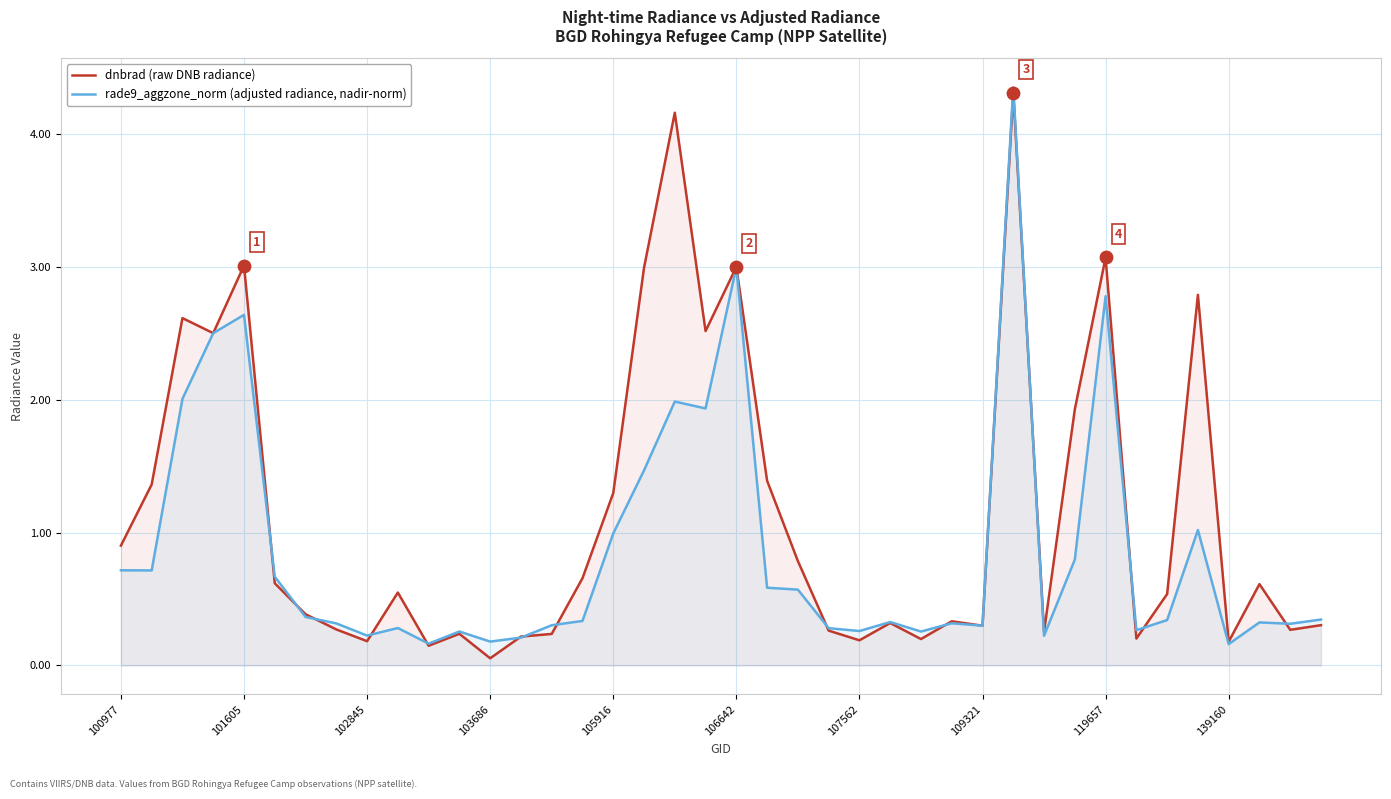

At which category is the sum across all series the highest?

29